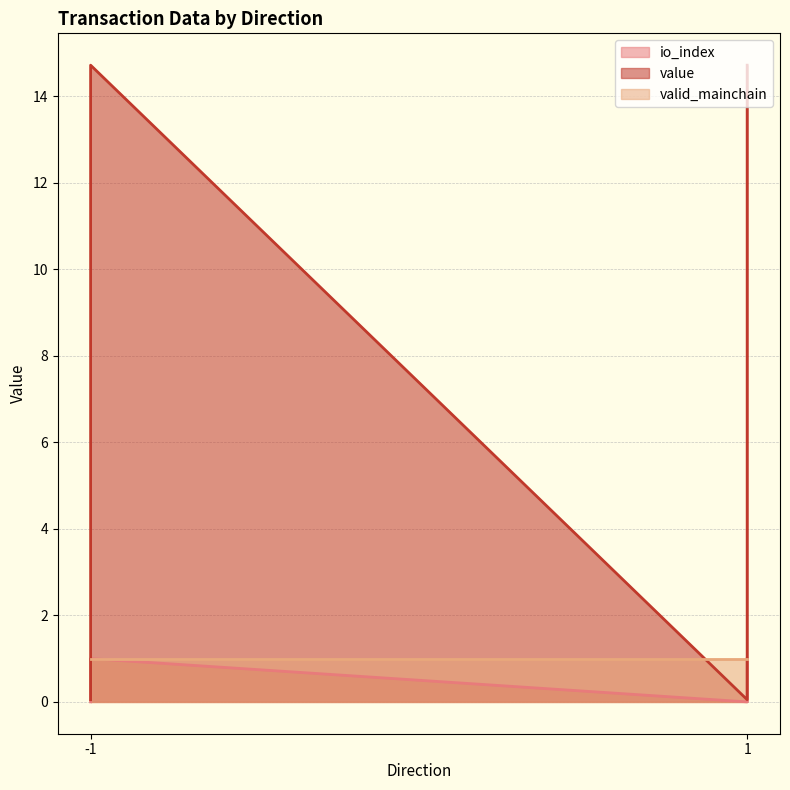

How many positive values does the io_index series have?

2